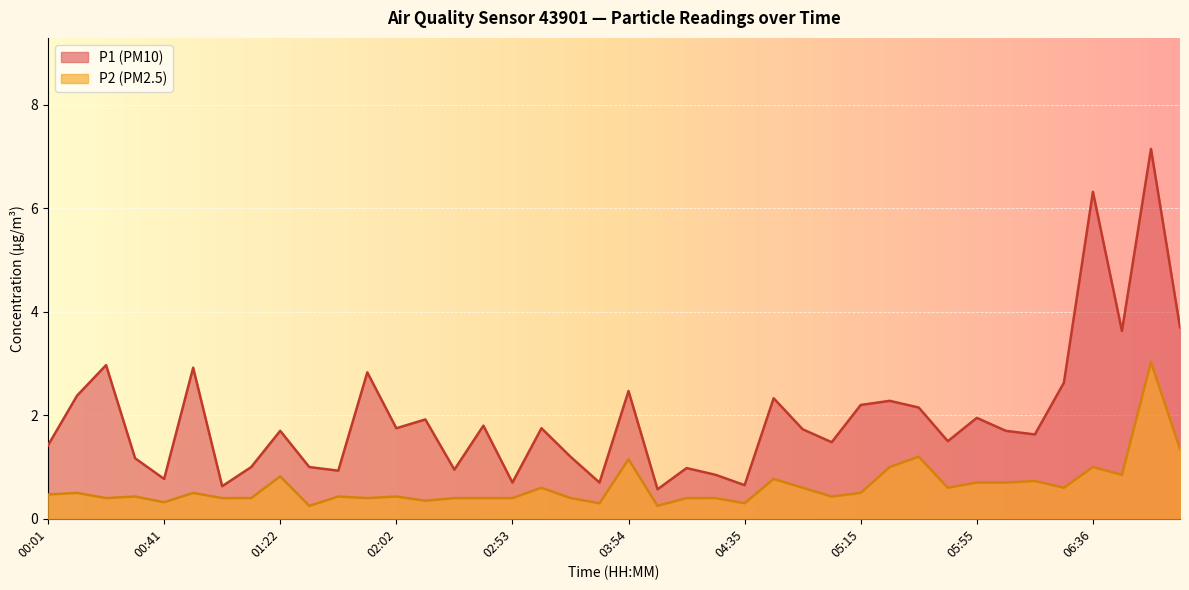

True or false: P2 and P1 cross at least once.

False